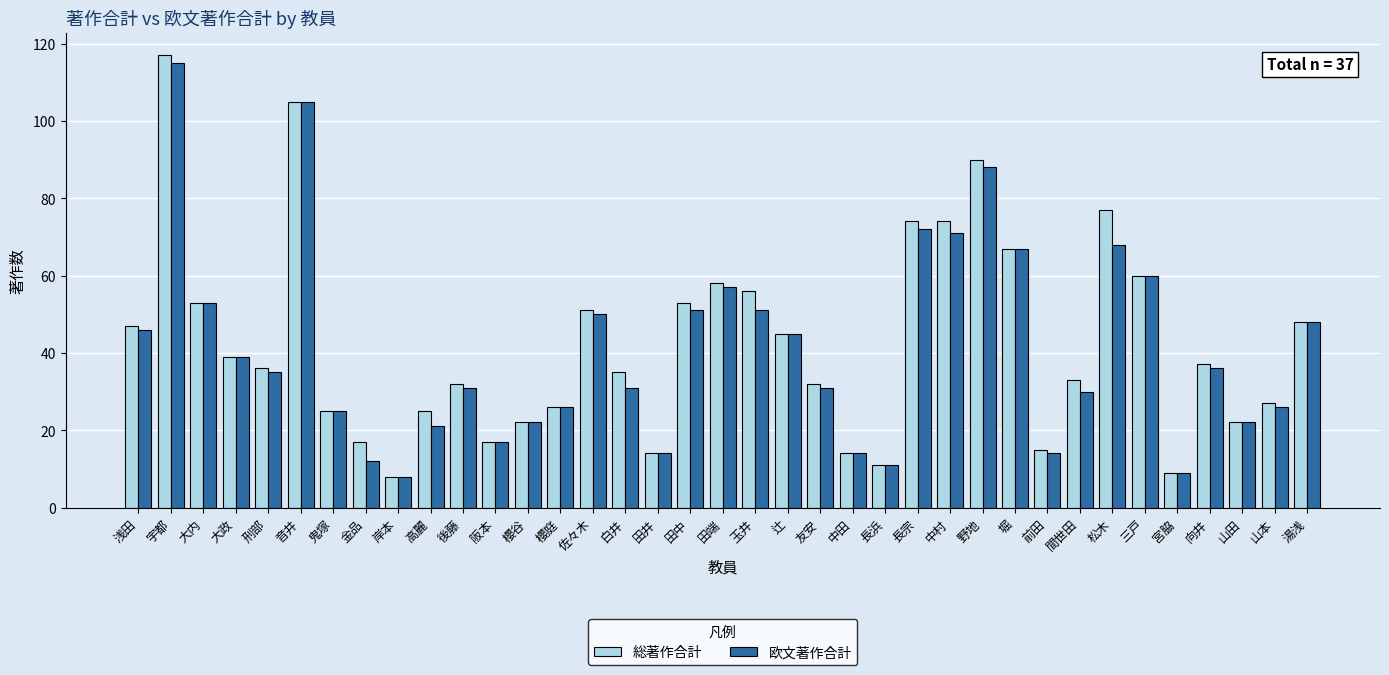

What is the greatest value displayed?

117